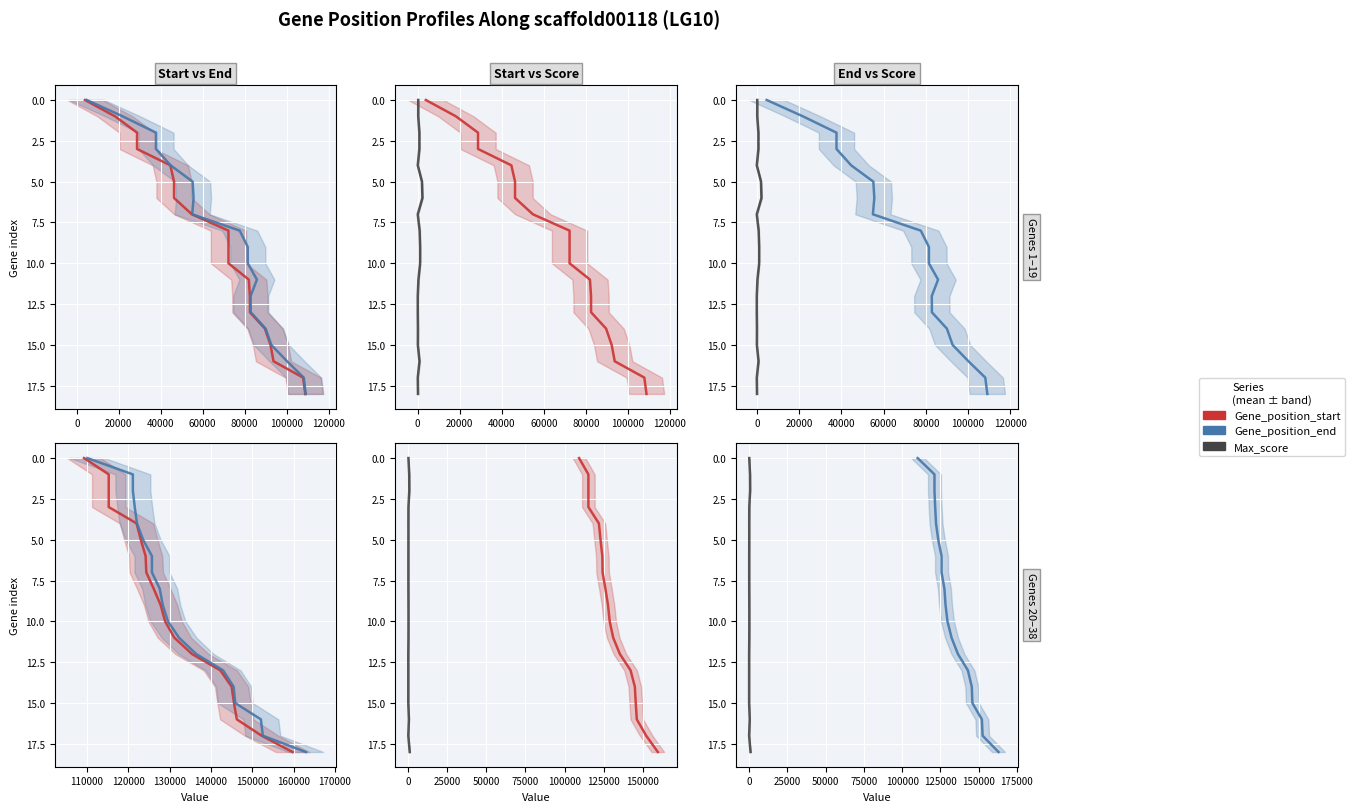

What is the difference between the Gene_position_start values at 120000 and 100000?

1